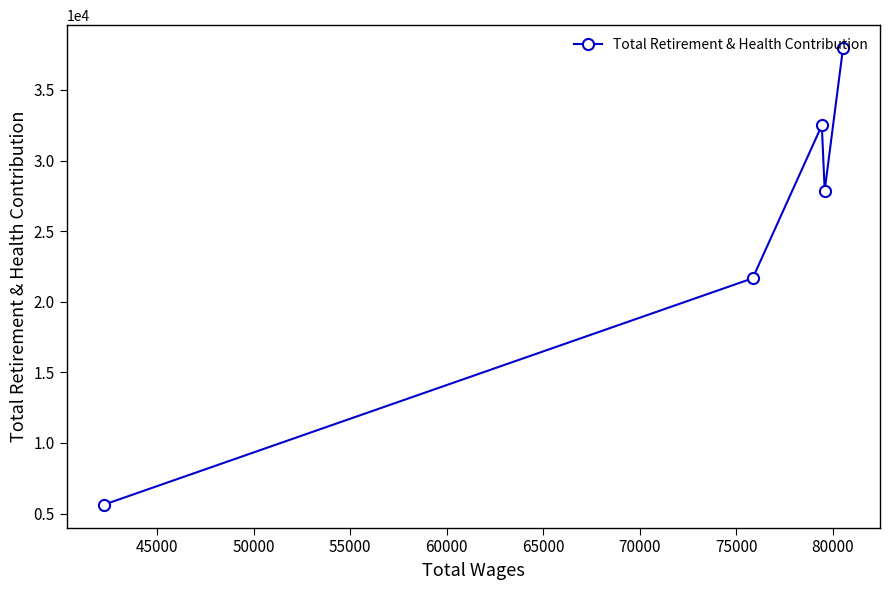

What is the sum of all values?

125626